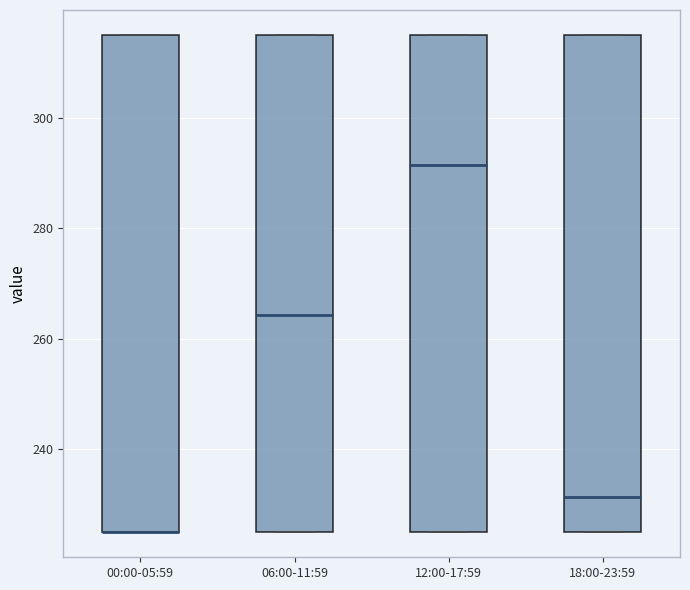

Reading left to right, read every box against the y-axis: the position of its median line, the range the box covers, and the ends of its whiskers. The values are not printed on the chart, so give them approximately, as read against the axis.

00:00-05:59: median 226 (drawn on the box's lower edge), box 226 to 316, whiskers 226 to 316
06:00-11:59: median 264, box 226 to 316, whiskers 226 to 316
12:00-17:59: median 292, box 226 to 316, whiskers 226 to 316
18:00-23:59: median 232, box 226 to 316, whiskers 226 to 316